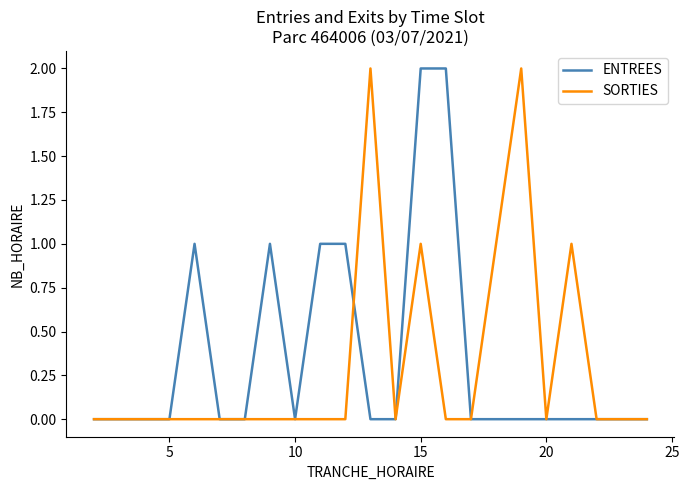

Which series has the widest spread of values?

ENTREES